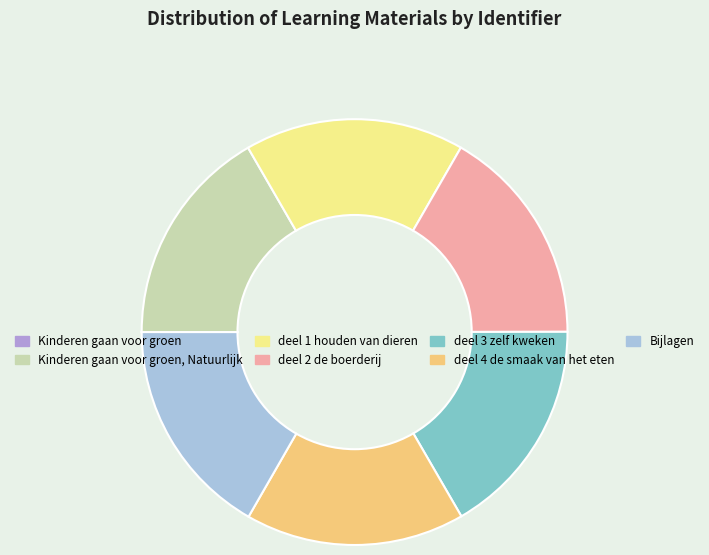

Is there a majority slice in this chart?

No